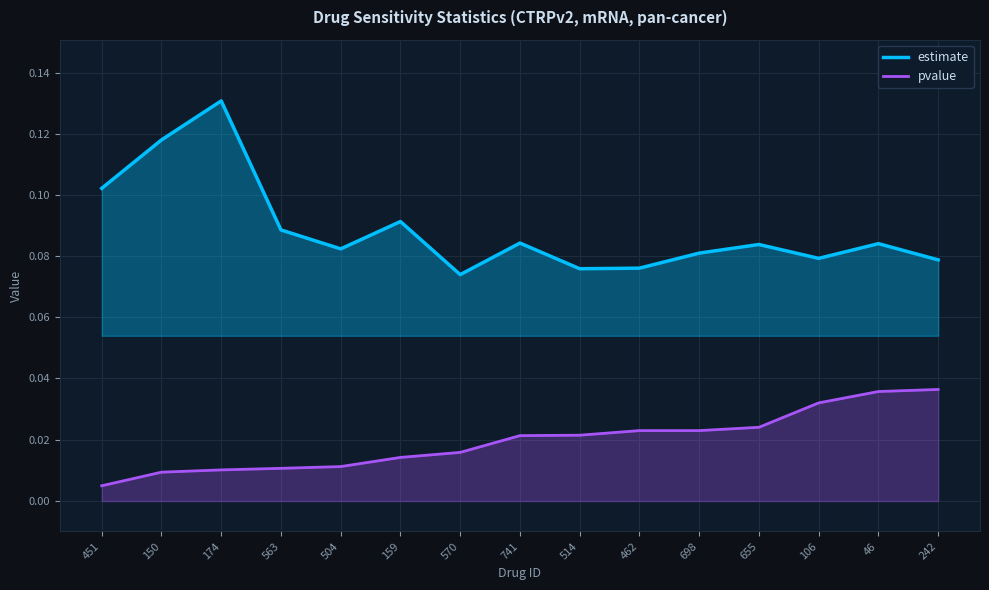

True or false: estimate and pvalue intersect in this chart.

False